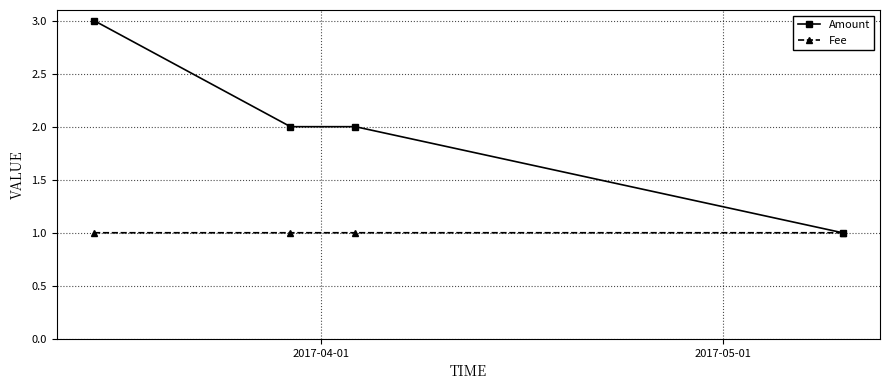

Which series has the widest spread of values?

Amount